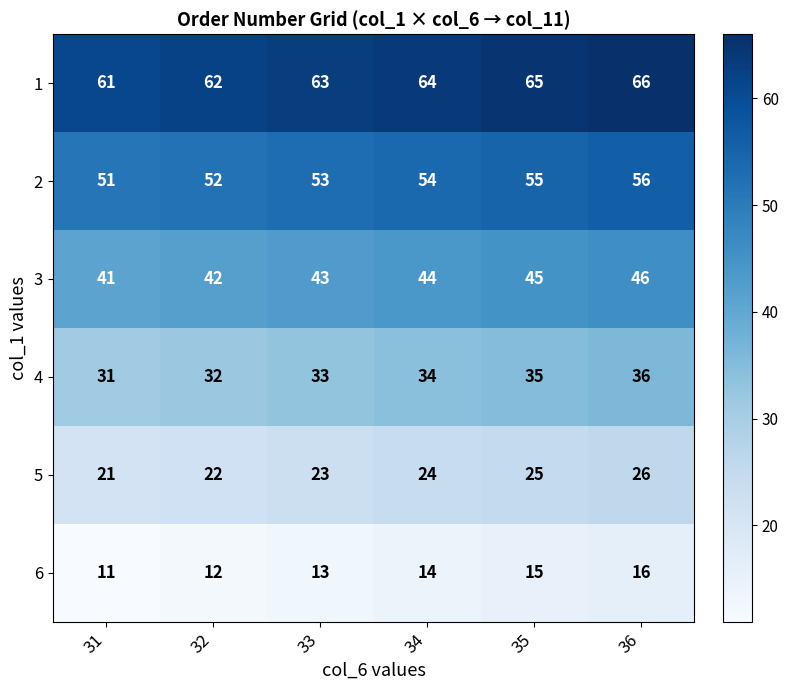

The 4 series shows 8 at 34. True or false?

False